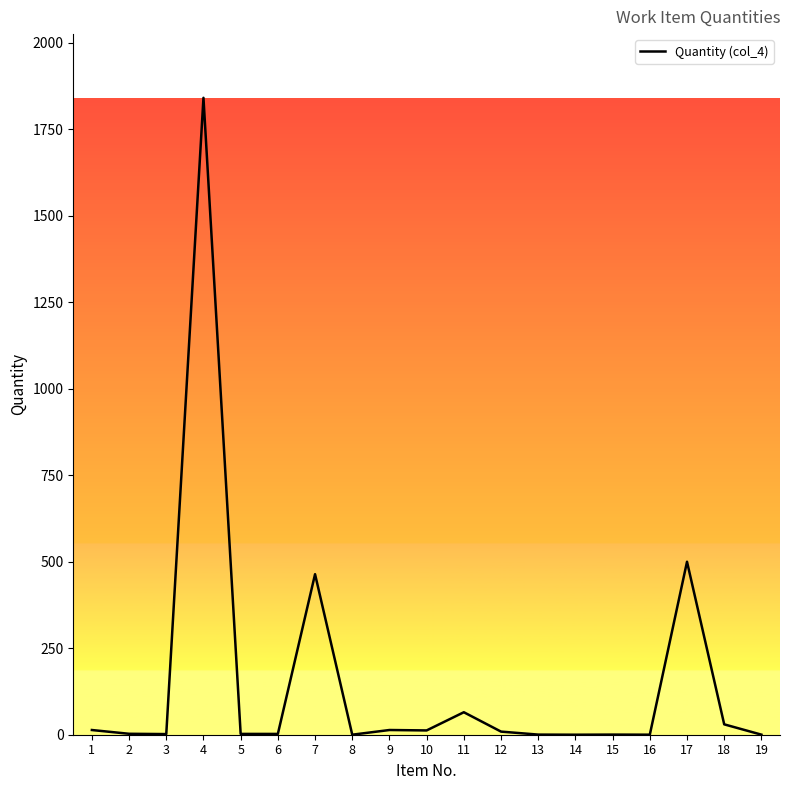

What is the greatest value displayed?

1841.0